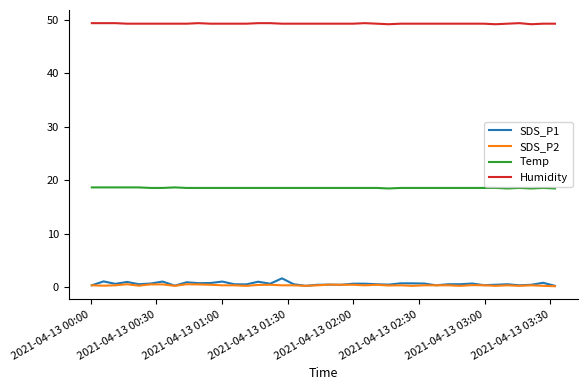

What is the maximum value shown in the chart?

49.4